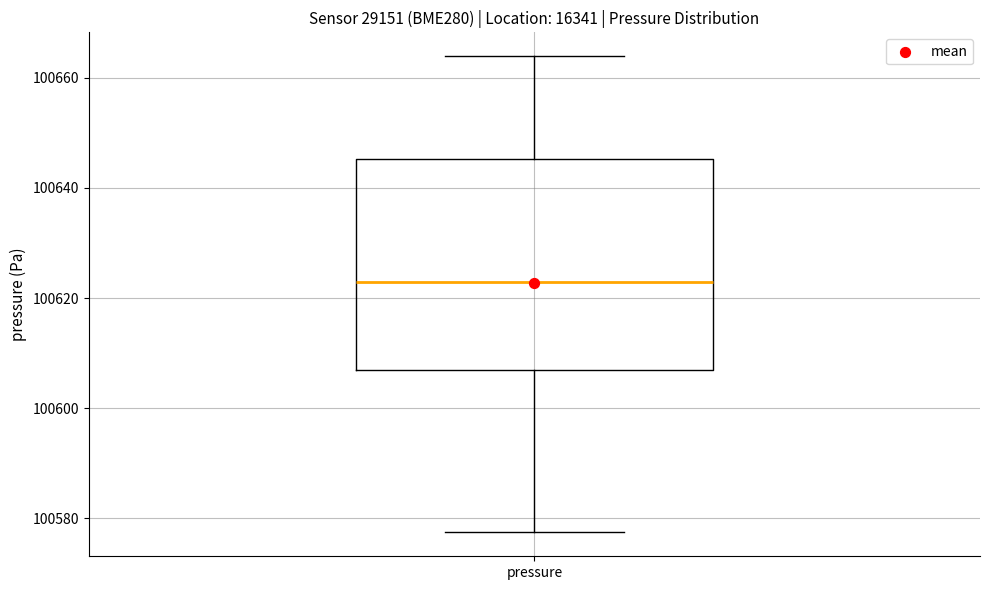

Read this box plot against the y-axis: the position of the median line, the range covered by the box, and the ends of both whiskers. The values are not printed on the chart, so give them approximately, as read against the axis.

median 100622, box 100606 to 100646, whiskers 100578 to 100664